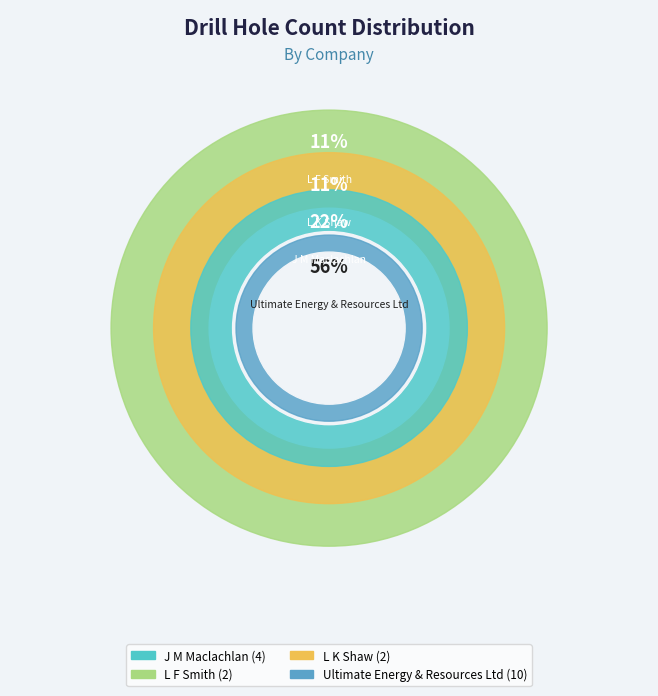

What portion of the pie excludes L F Smith?

88.9%